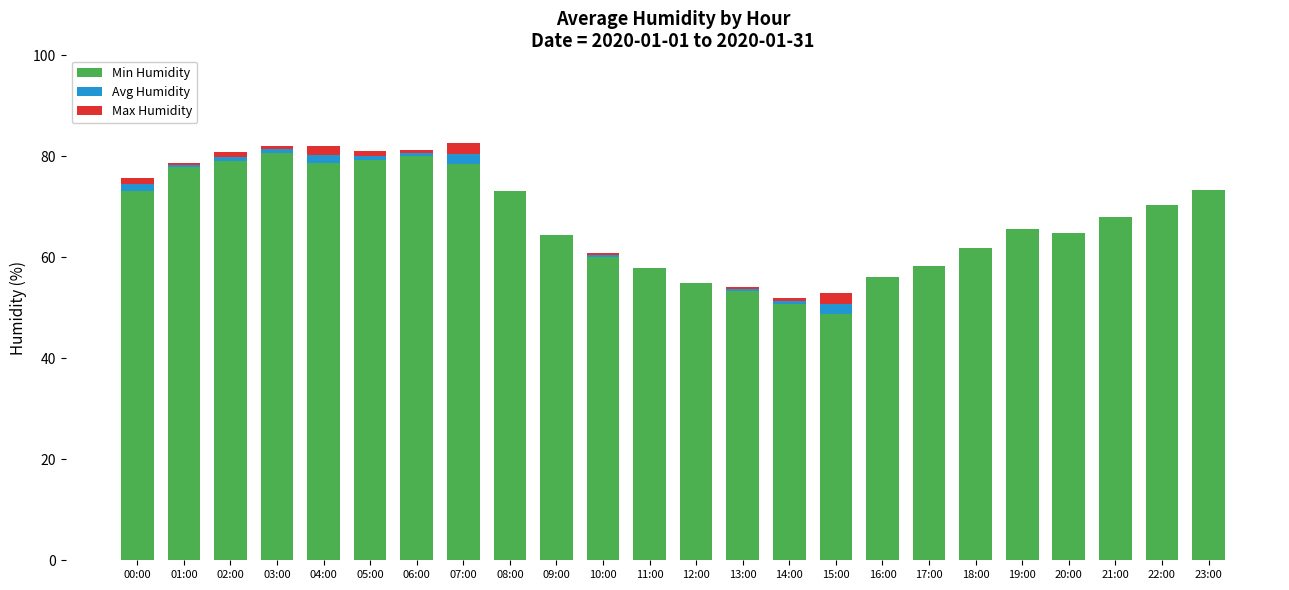

Is it true that Min Humidity equals 61.9 at 18:00?

True